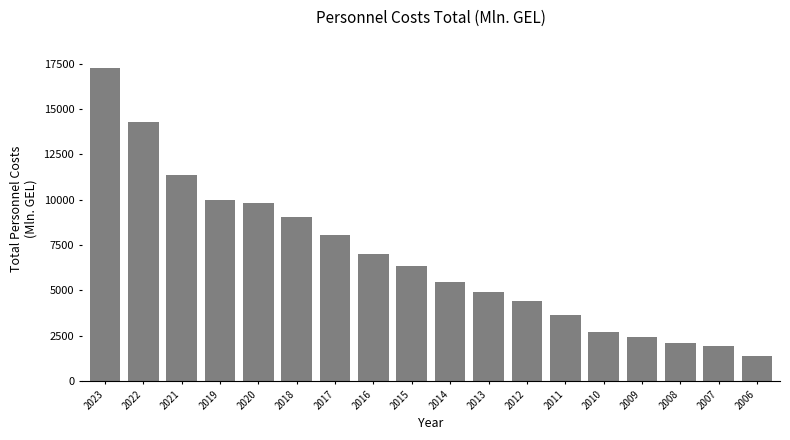

Reading left to right, extract all data points from this chart.

2023=17245.4	2022=14283.9	2021=11357.8	2019=9977.2	2020=9828.1	2018=9046.4	2017=8046.4	2016=7022.2	2015=6329.6	2014=5470.6	2013=4907.2	2012=4446.6	2011=3636.9	2010=2741.0	2009=2419.0	2008=2106.6	2007=1916.4	2006=1400.1